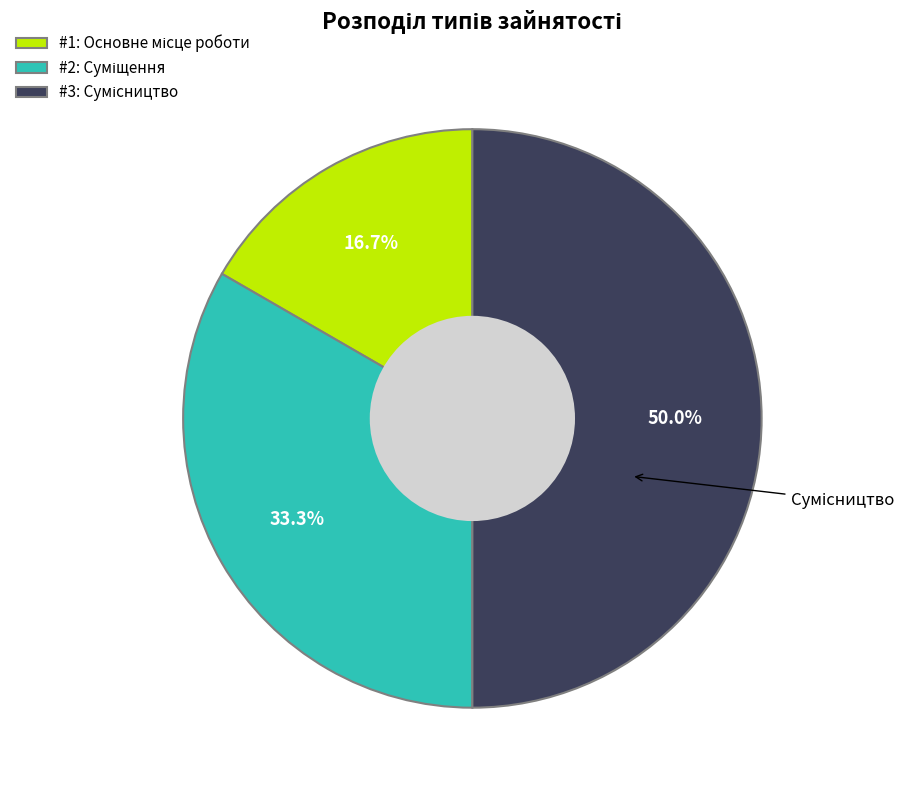

How many segments does this pie chart have?

3